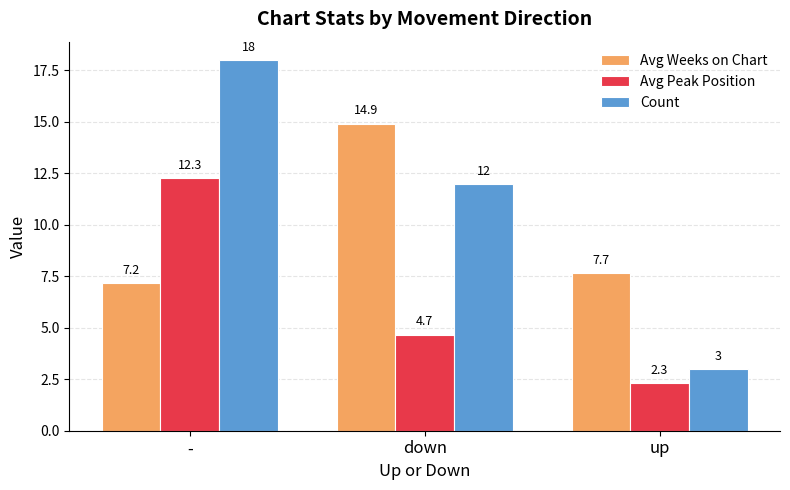

What is the sum of all Avg Peak Position values?

19.3